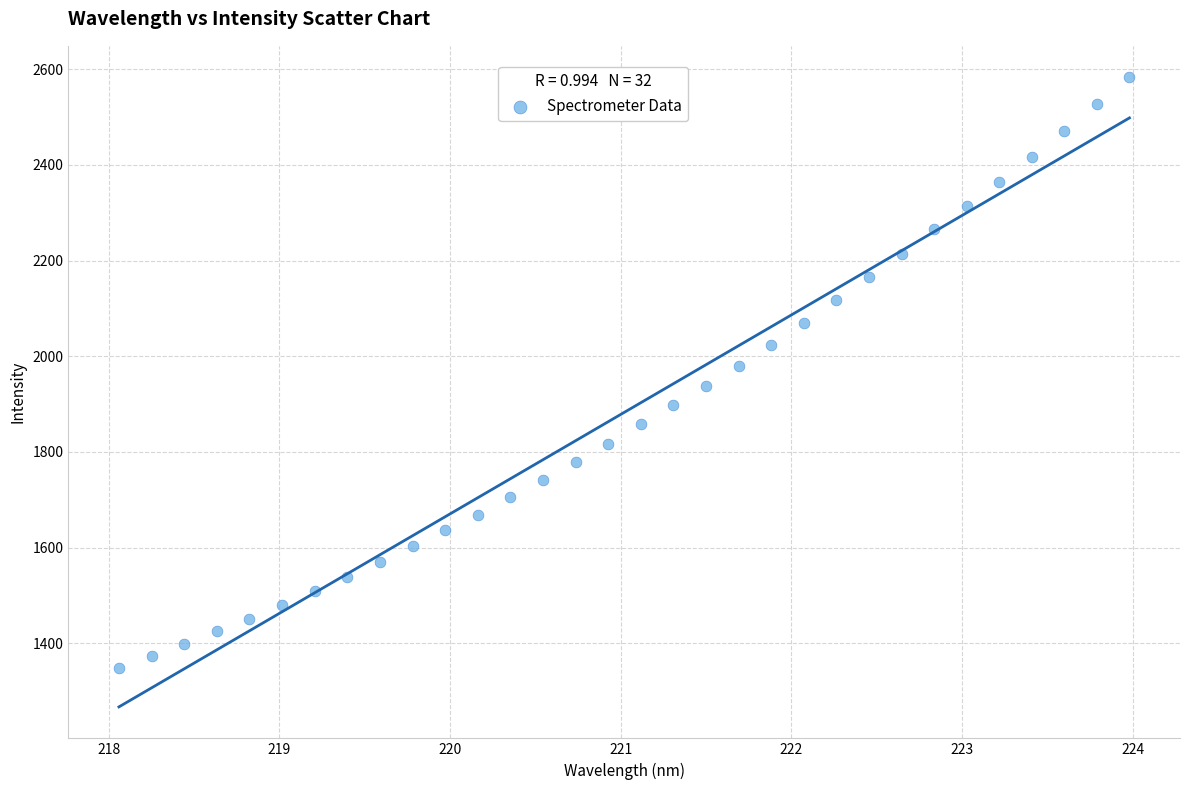

What is the range of X values (max minus min)?

5.9